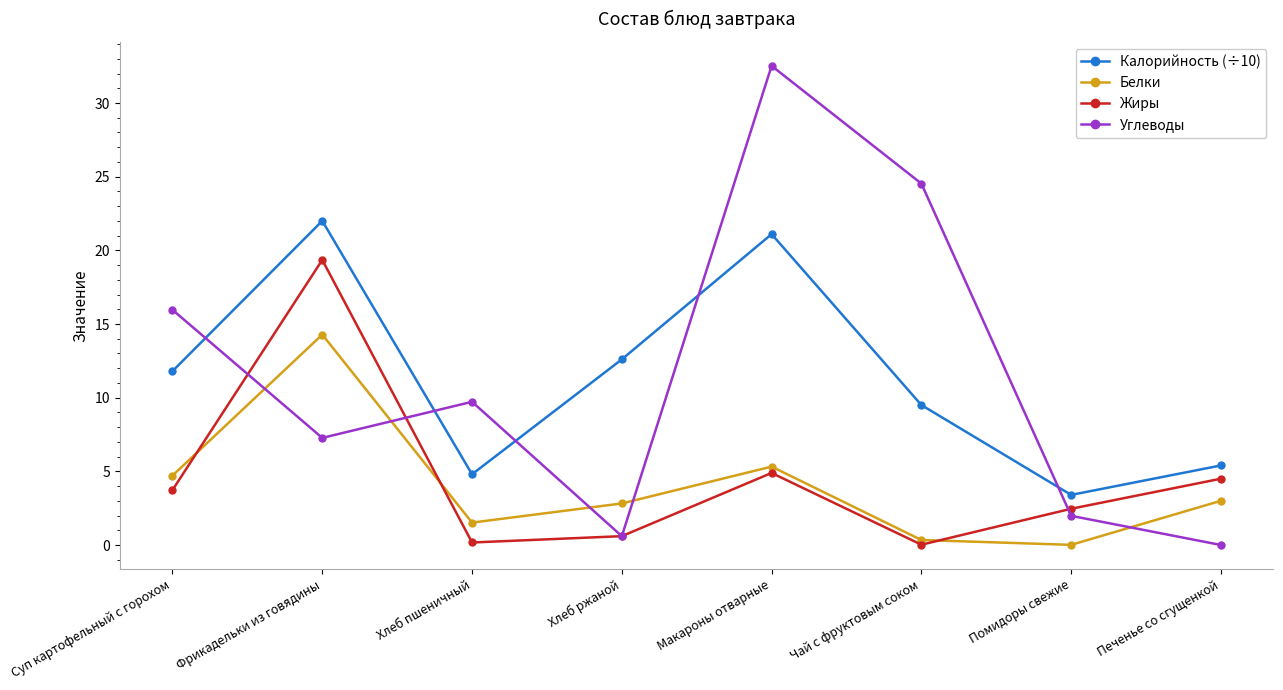

At which label does Калорийность (÷10) first exceed 11?

Суп картофельный с горохом